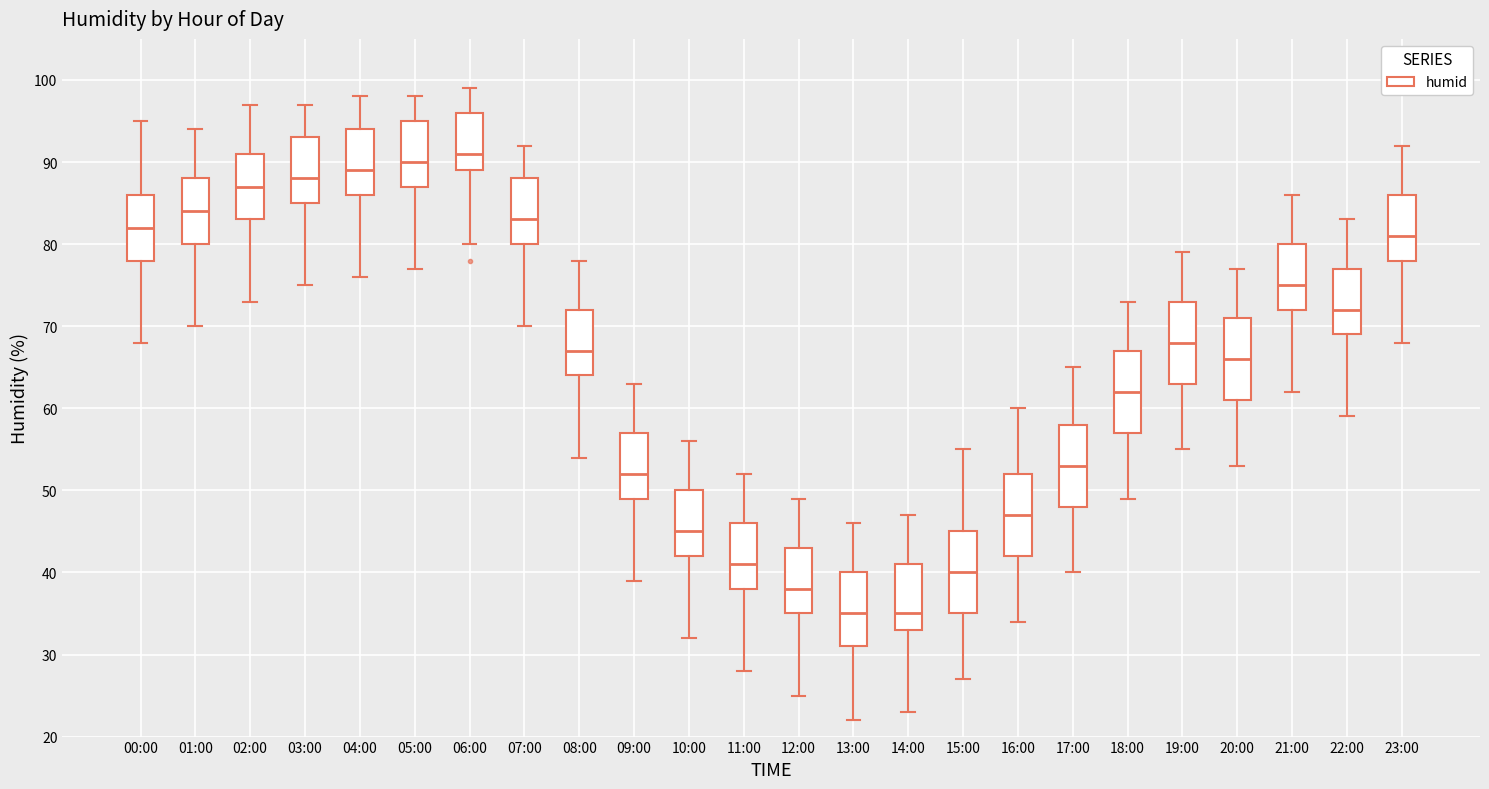

Where does the median line of the box for 05:00 sit on the y-axis? The values are not printed on the chart, so give them approximately, as read against the axis.

90